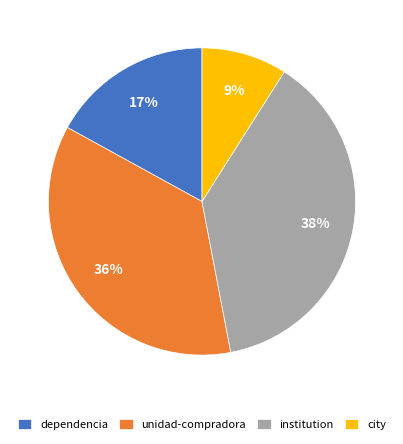

Between dependencia and institution, which is larger?

institution